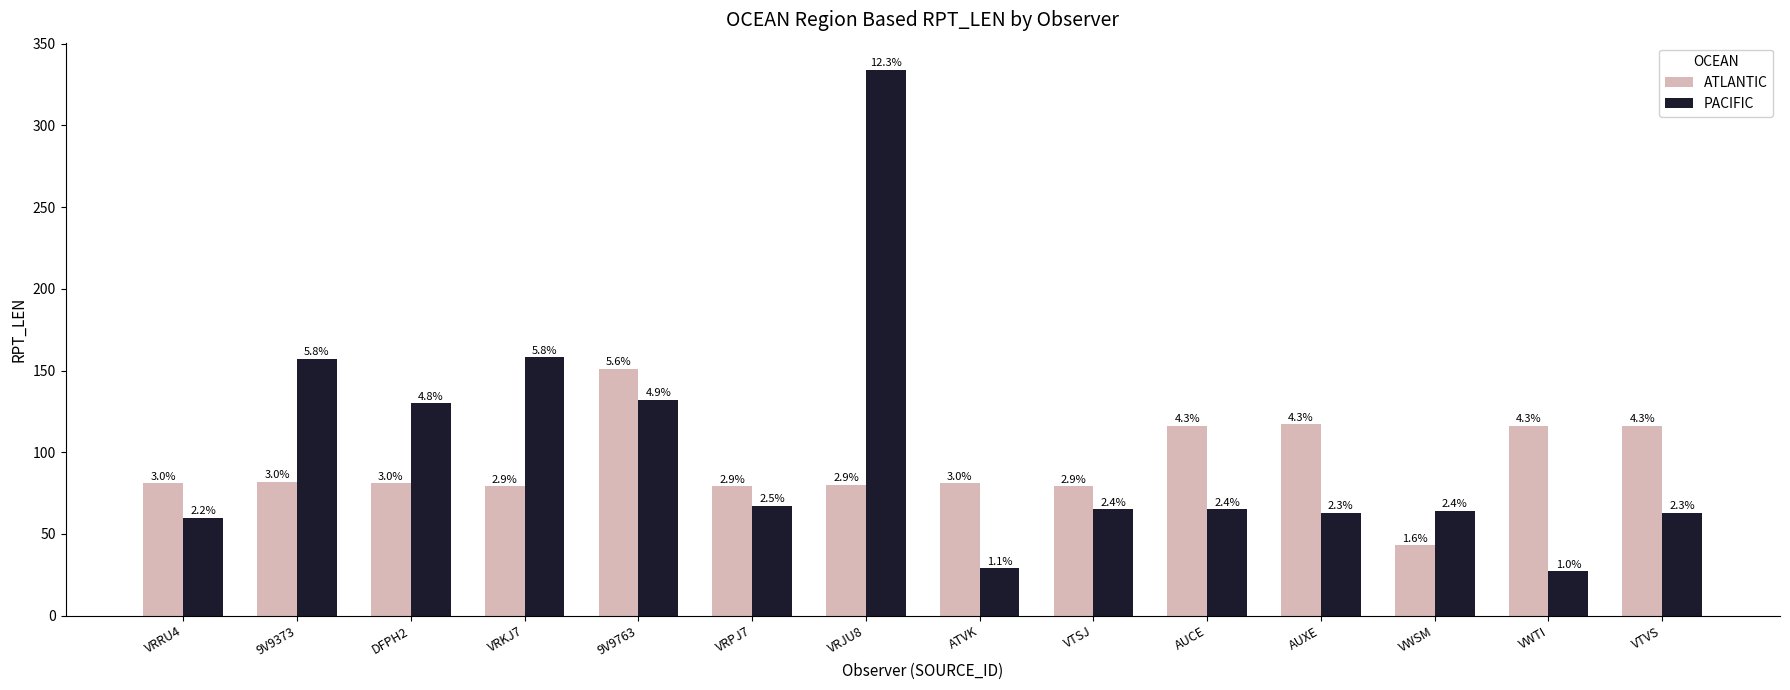

The value of ATLANTIC at VTVS is 116. True or false?

True